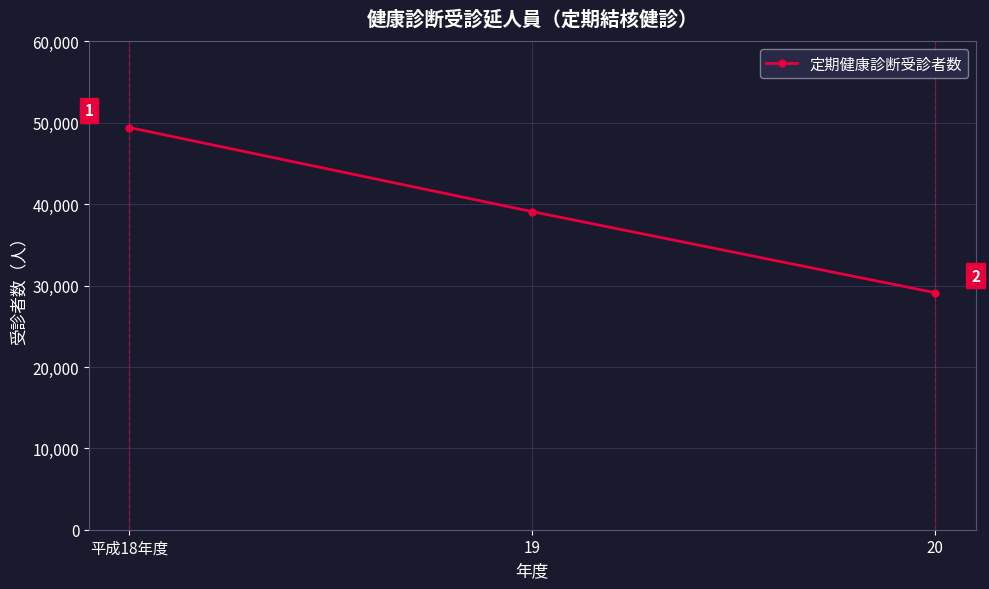

What value does the data have at 平成18年度, to the nearest 50?

49450